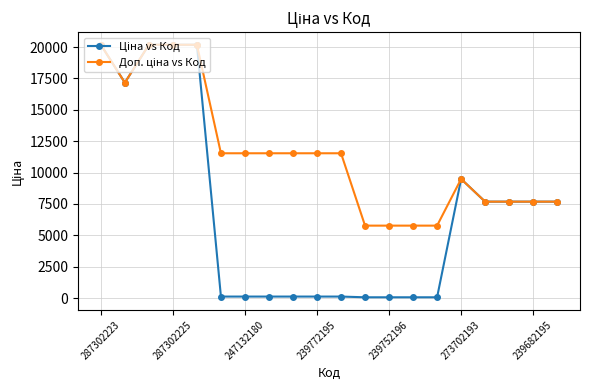

What is the maximum value shown in the chart?

20186.0